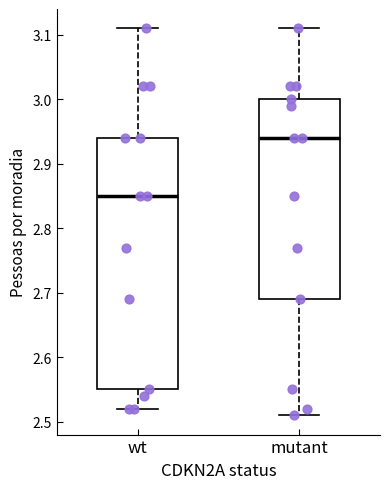

Where does the upper whisker of the box for wt end on the y-axis? The values are not printed on the chart, so give them approximately, as read against the axis.

3.11